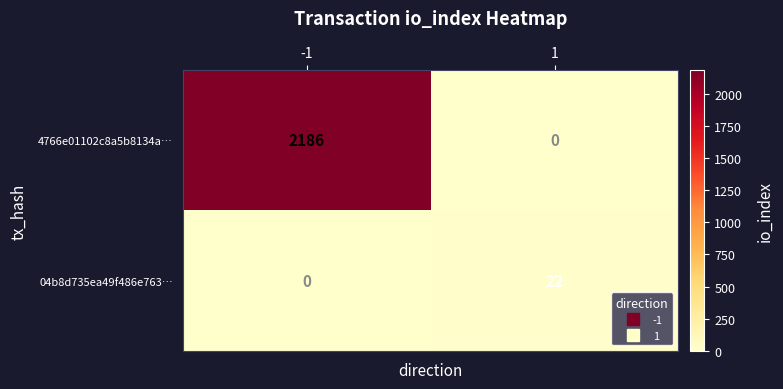

Is it true that 04b8d735ea49f486e763… equals -14 at -1?

False